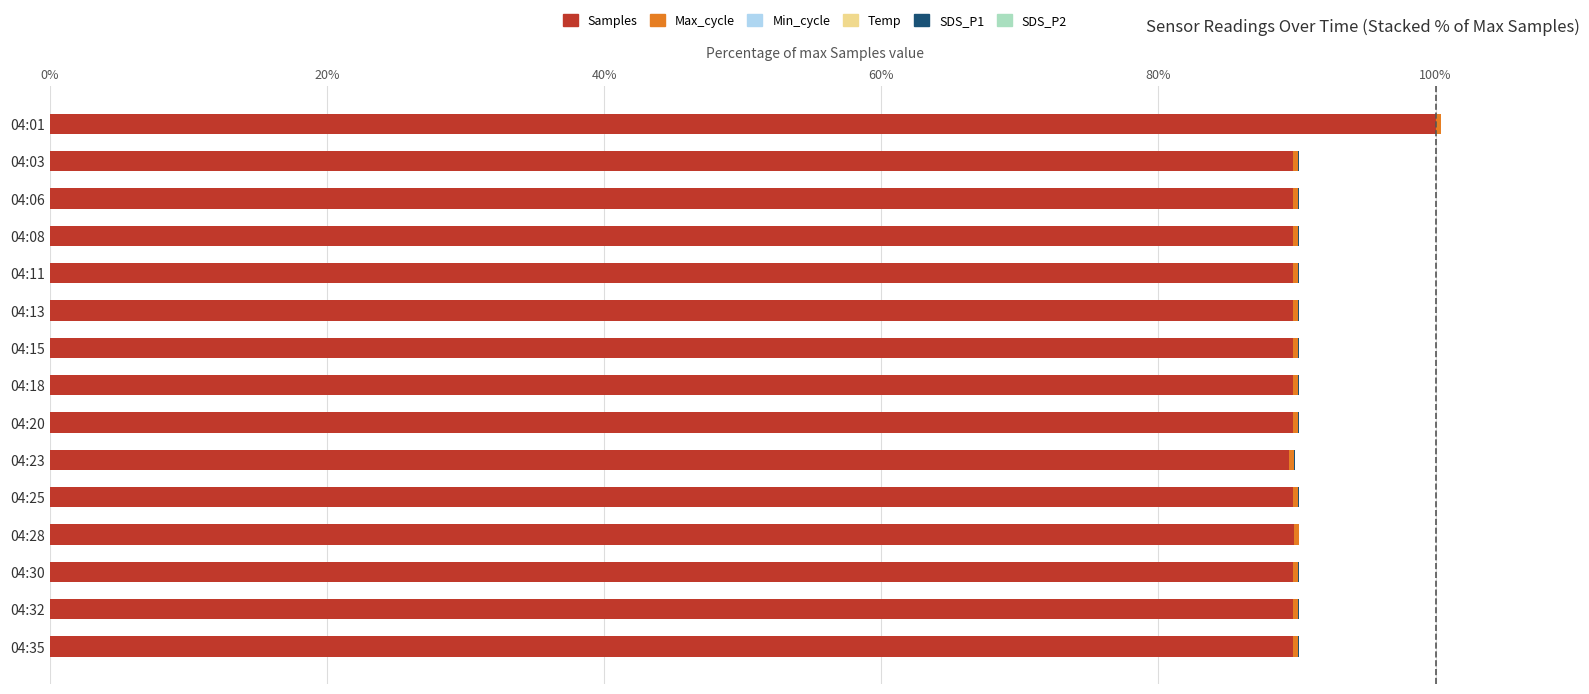

True or false: Samples has a value of 89.7 at 04:32.

True